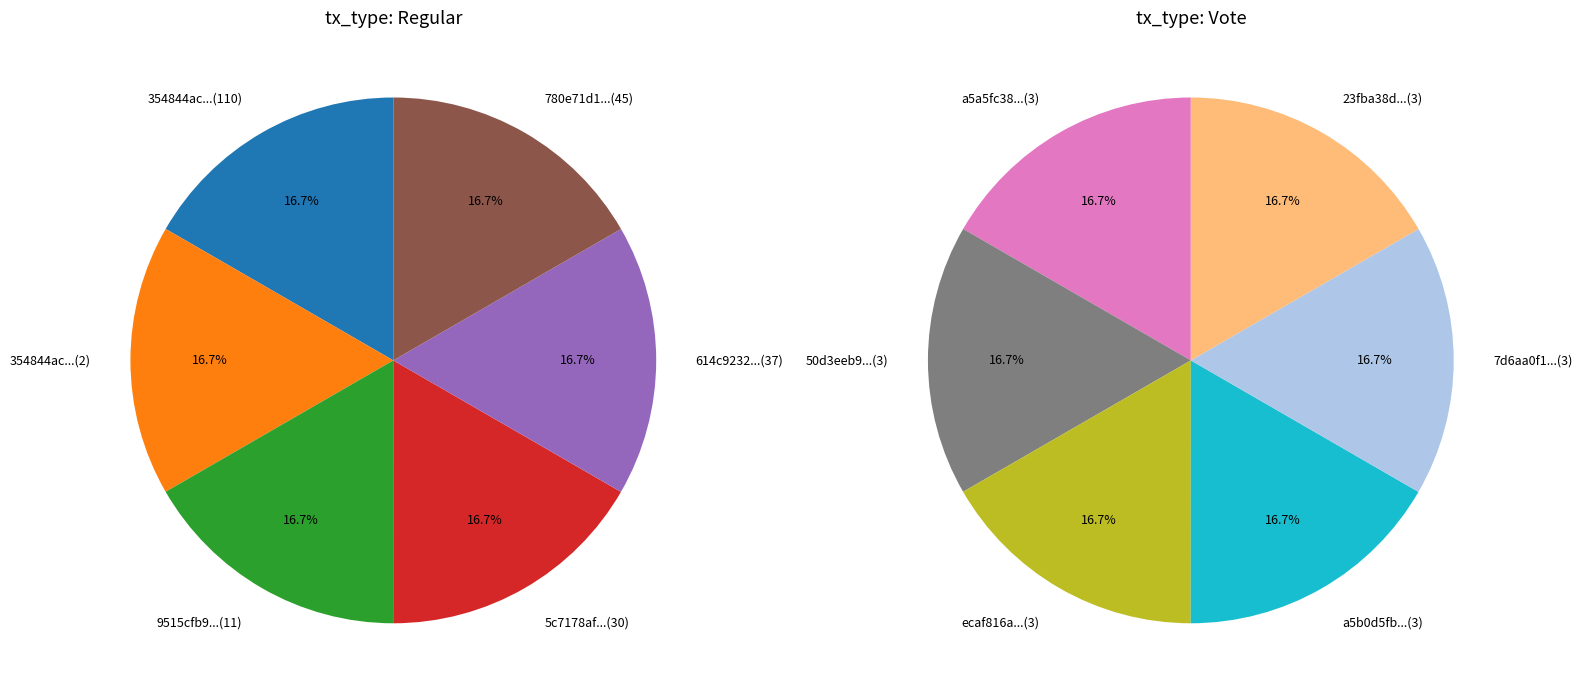

Combined, do 2 and 0 account for over 50%?

No